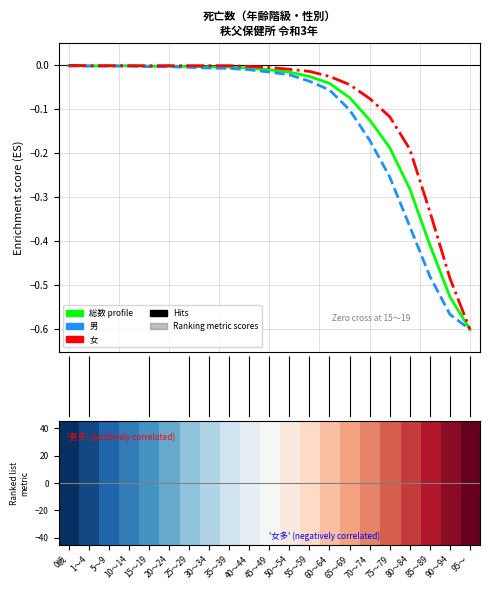

The value of 総数 at 18 is -0.6. True or false?

False